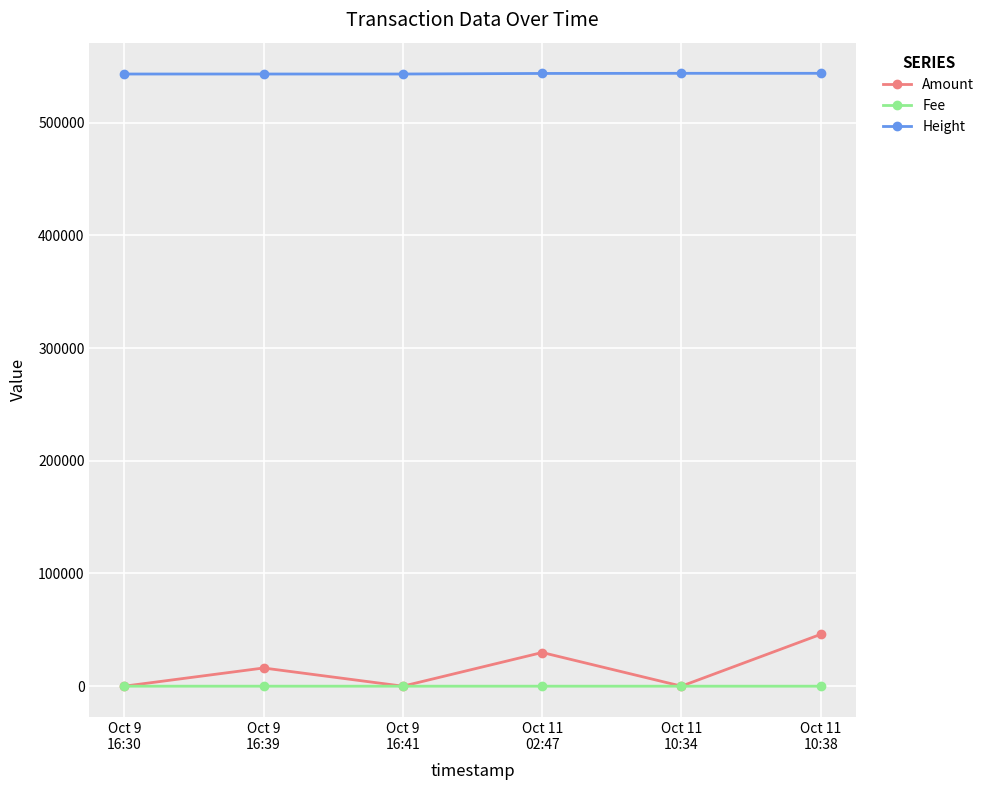

At which category does Amount reach its first local valley?

Oct 9
16:41